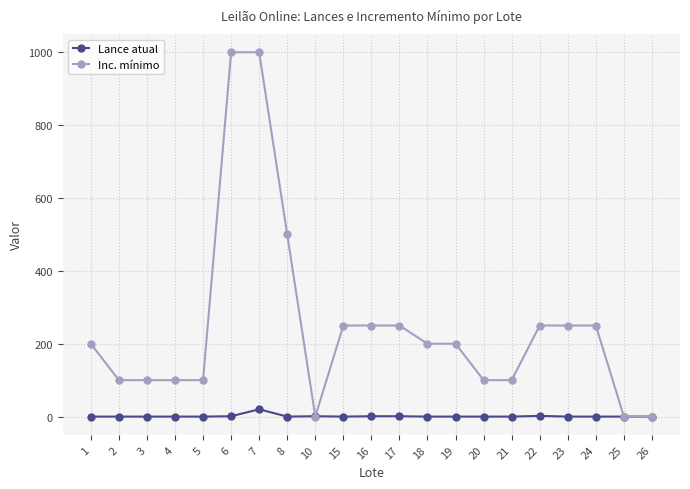

Between 10 and 21, which series saw the biggest shift?

Inc. mínimo